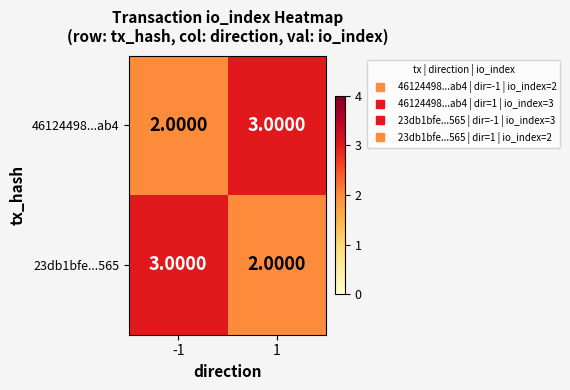

Rank the categories by 46124498...ab4 value from highest to lowest.

1, -1